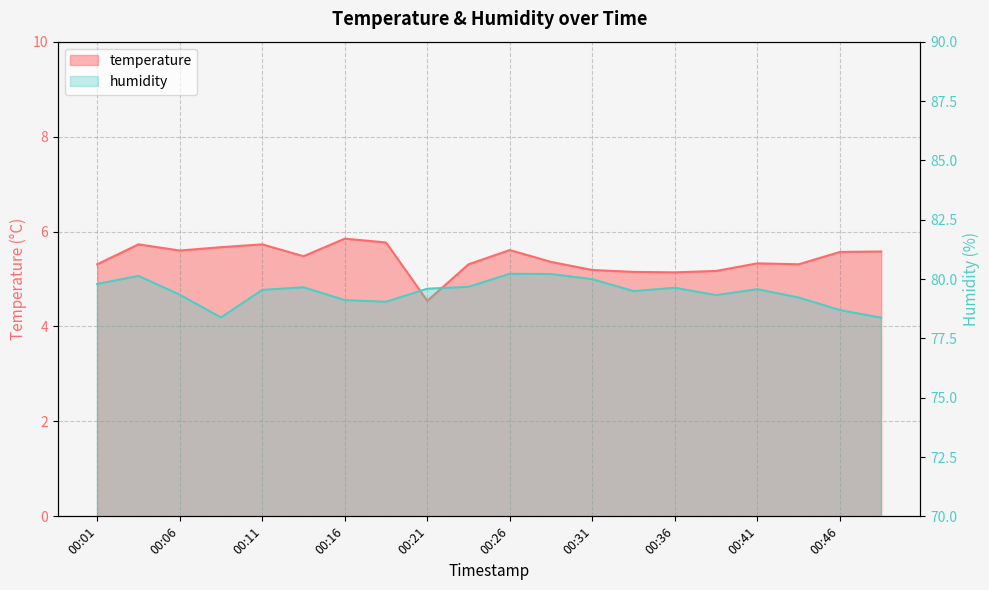

How many data points in temperature are above 5?

19